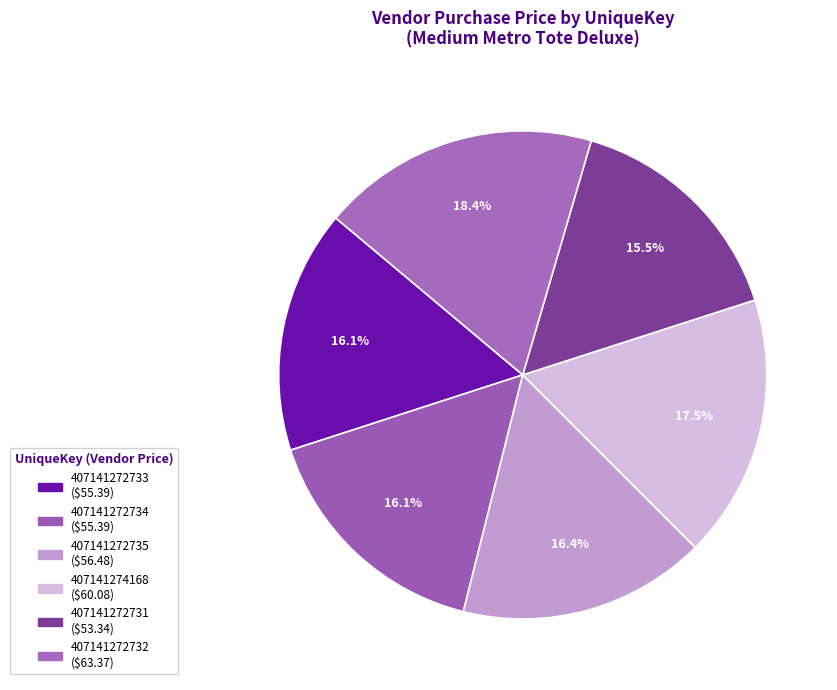

How many segments does this pie chart have?

6